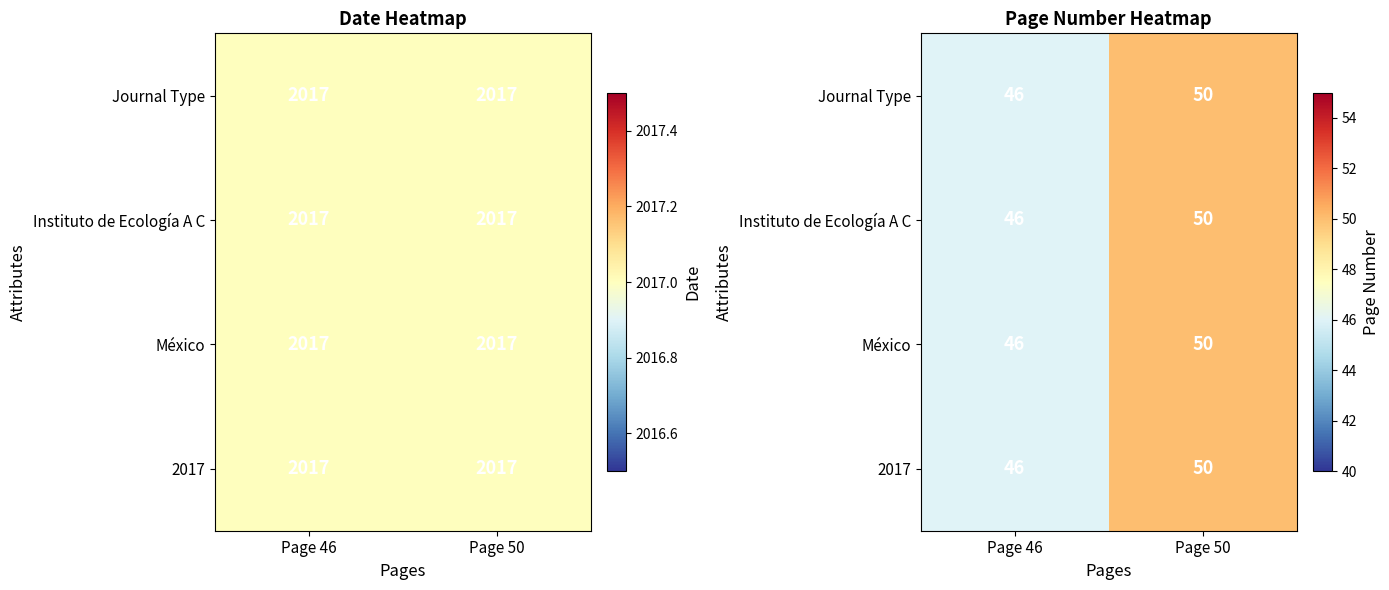

What is the average value of the México series?

48